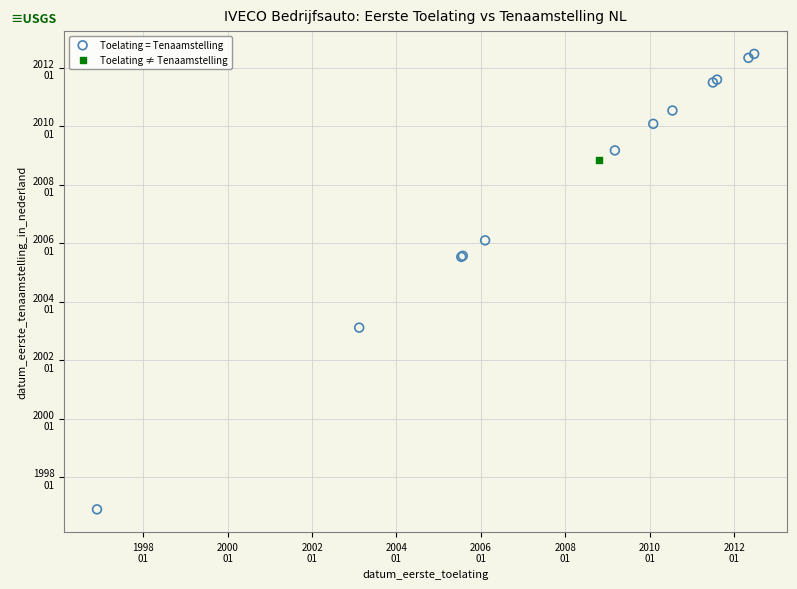

What are all the series names shown in the legend?

Toelating = Tenaamstelling, Toelating ≠ Tenaamstelling